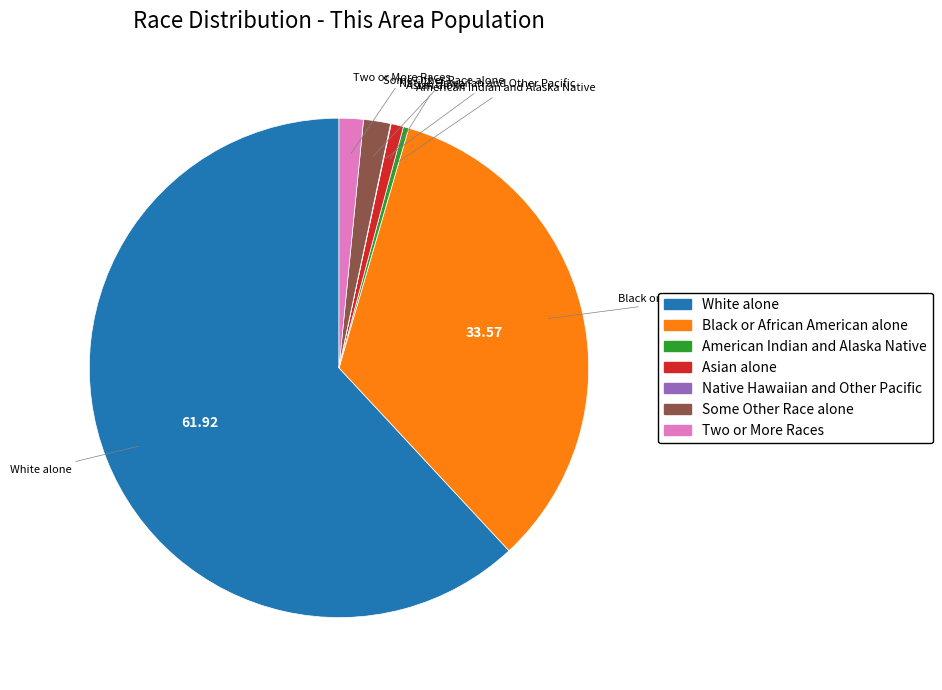

Combined, do Two or More Races and White alone account for over 50%?

Yes